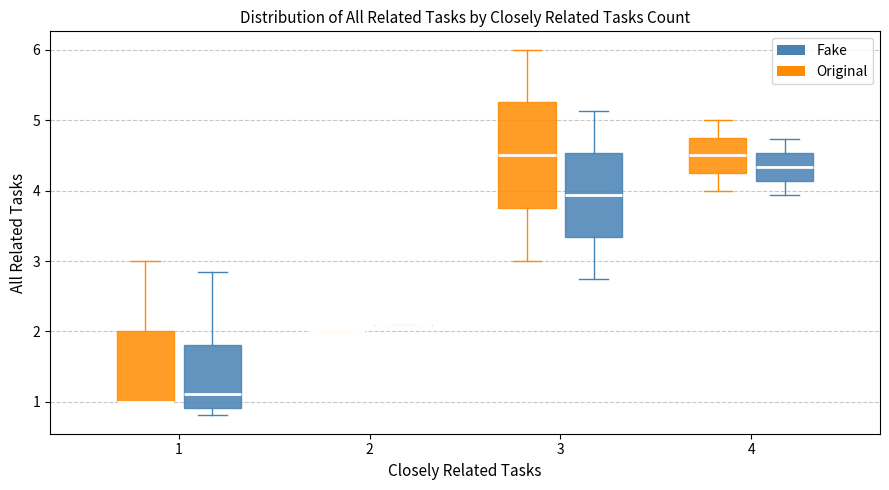

Comparing the boxes themselves (not the whiskers), which one is the tallest?

3 (Original)